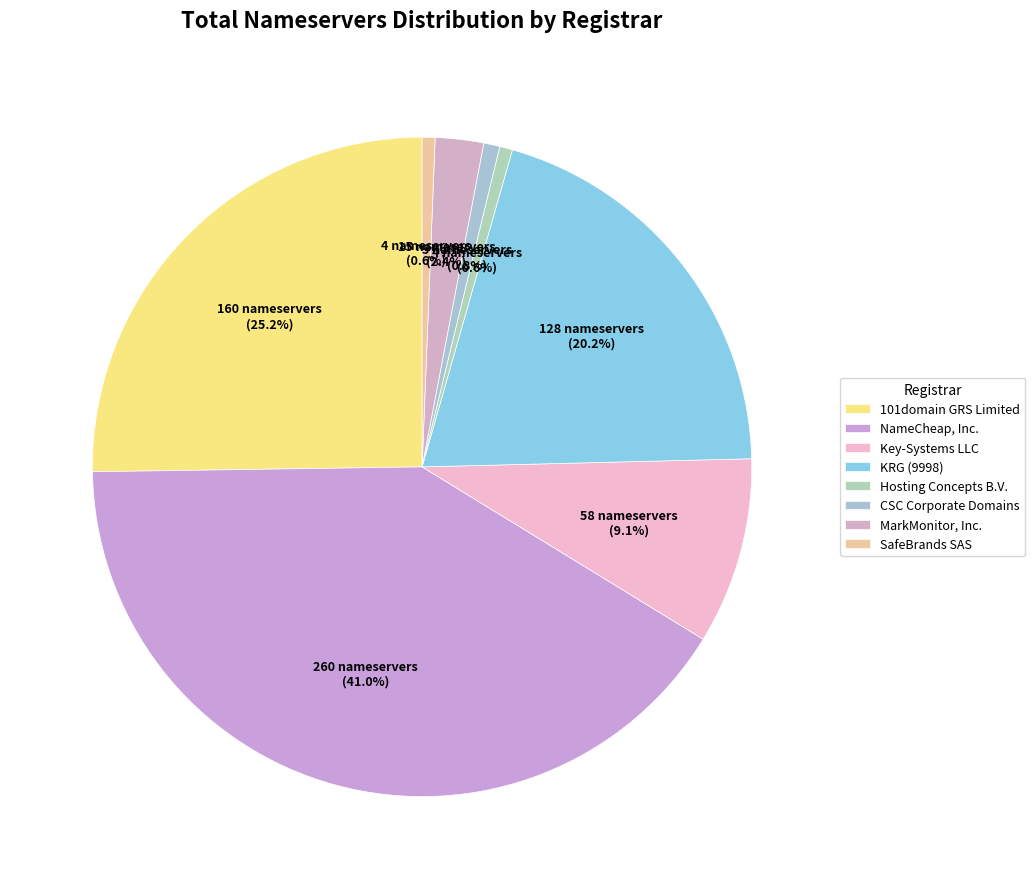

Is SafeBrands SAS the majority of the pie?

No